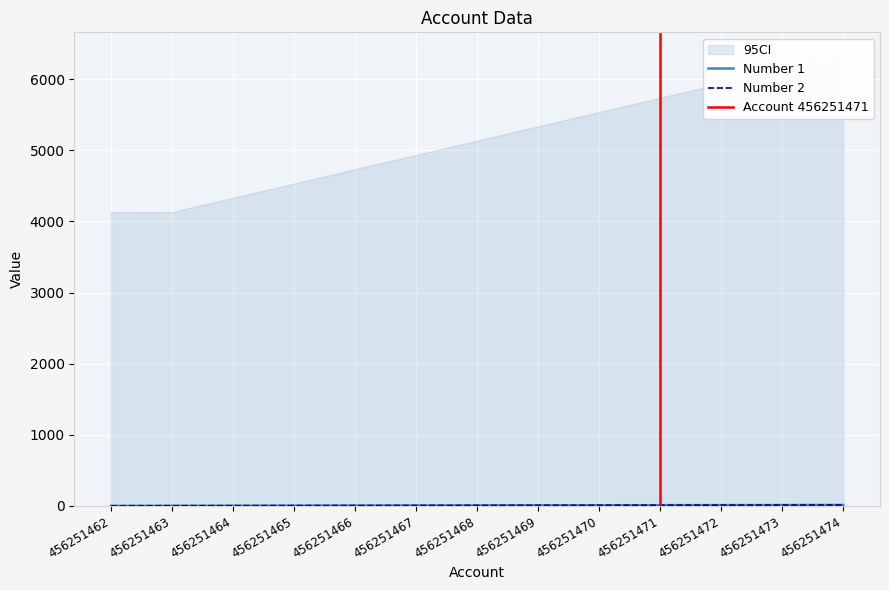

What is the sum of the Number 2 values at 456251471 and 456251472?

19